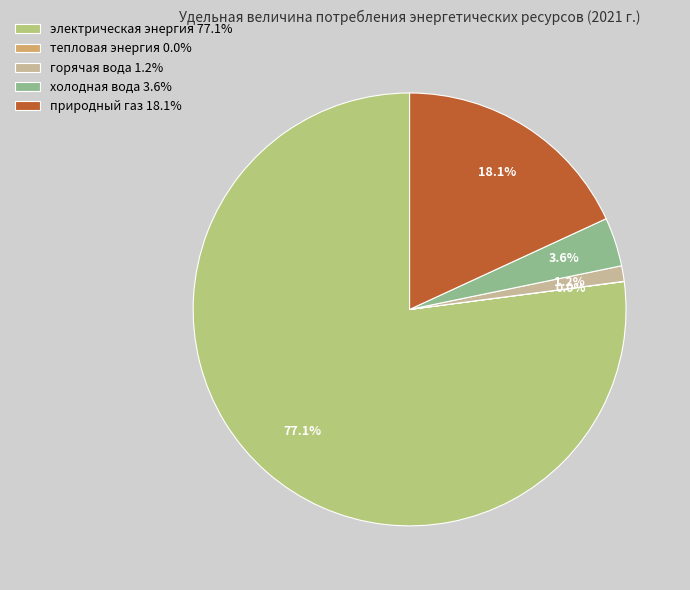

What portion of the pie excludes природный газ 18.1%?

81.9%